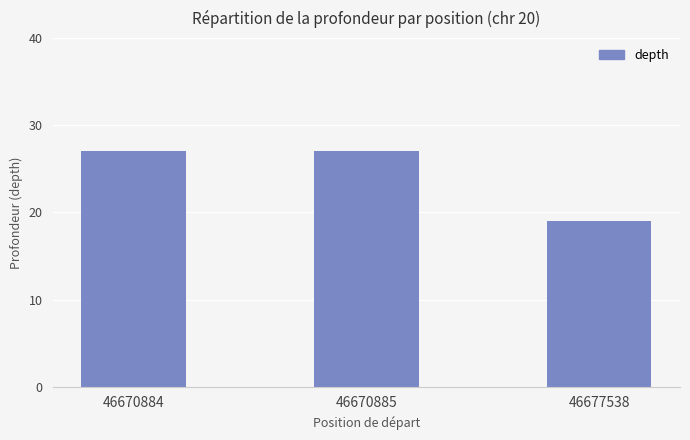

Does the chart contain stacked bars?

No